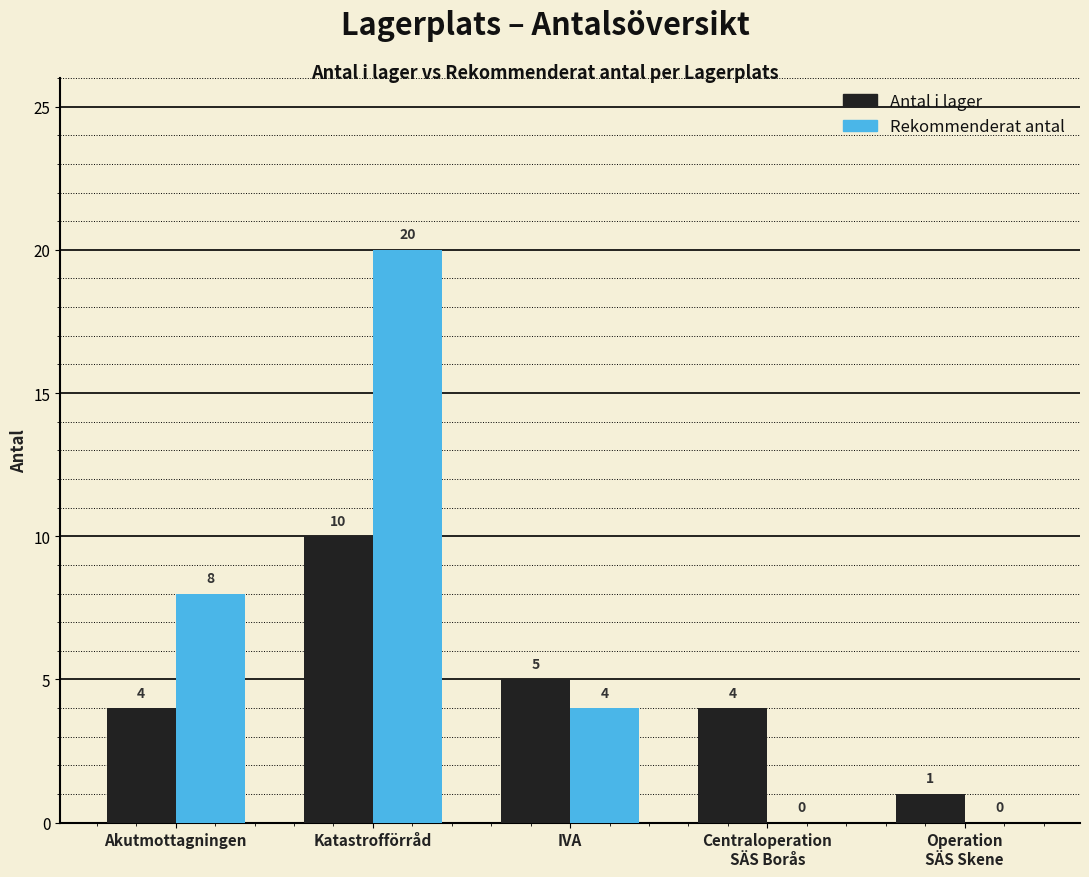

What is the maximum value shown in the chart?

20